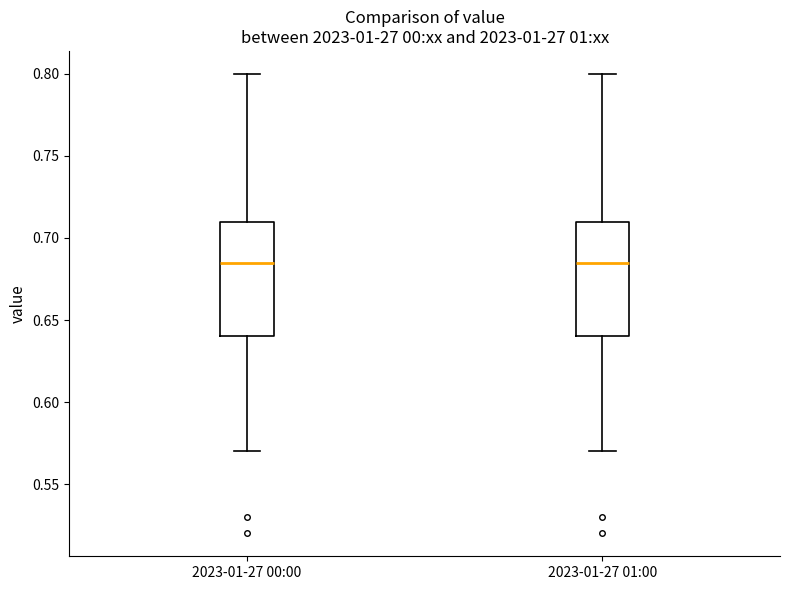

Where is the upper edge of the box for 2023-01-27 01:00 on the y-axis? The values are not printed on the chart, so give them approximately, as read against the axis.

0.710